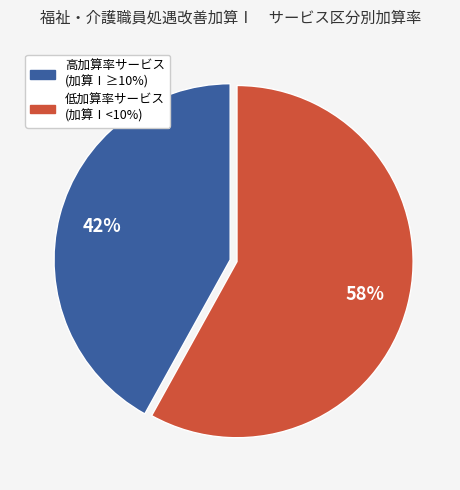

Does any single category account for the majority?

Yes